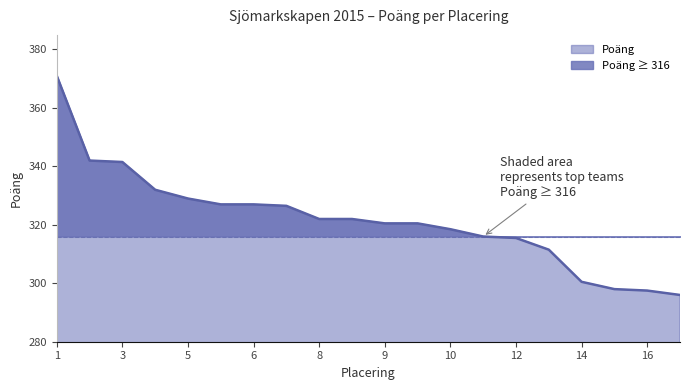

Is it true that Poäng equals 315.5 at 12?

True